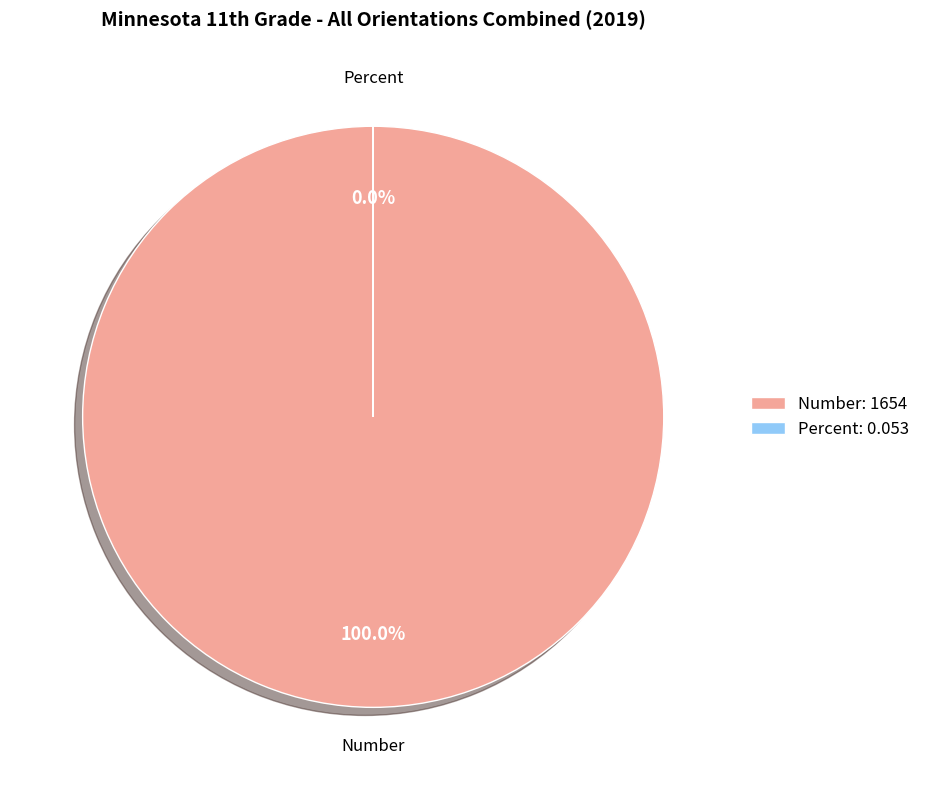

Which slice represents more than half of the pie?

Number